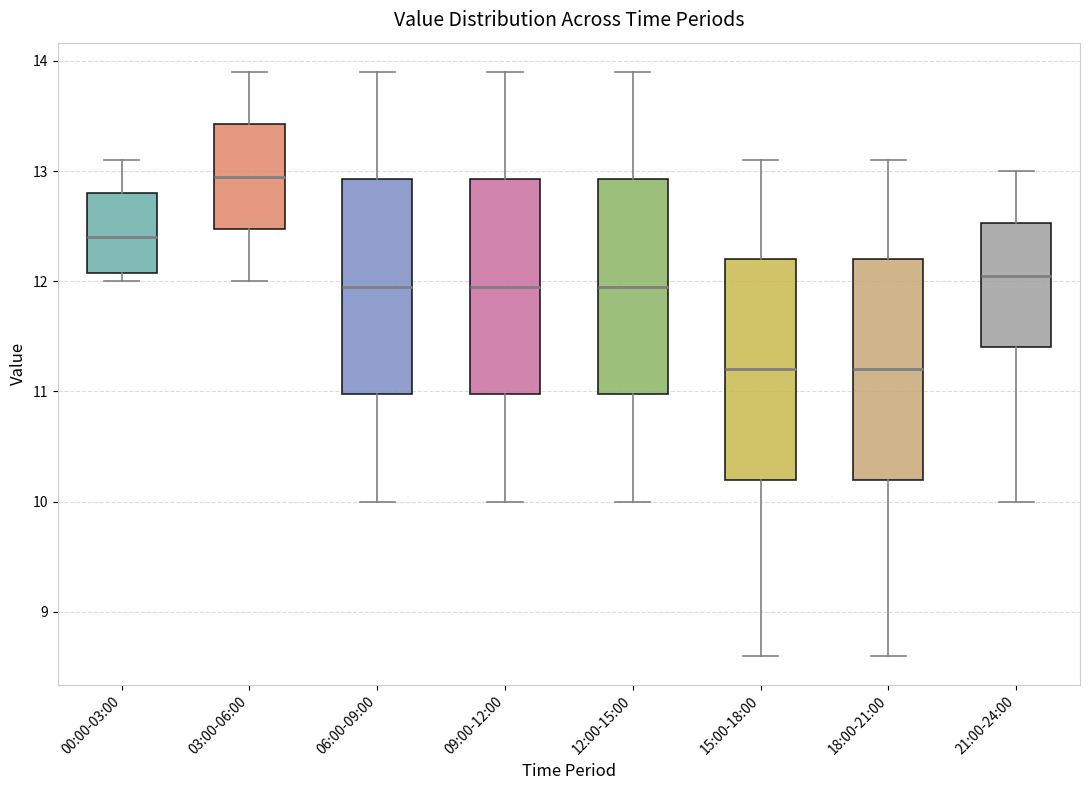

Reading left to right, transcribe this box plot: for each box, give where its median line is, the range the box spans, and where its two whiskers end, as read against the y-axis. The values are not printed on the chart, so give them approximately, as read against the axis.

00:00-03:00: median 12.4, box 12.1 to 12.8, whiskers 12.0 to 13.1
03:00-06:00: median 13.0, box 12.5 to 13.4, whiskers 12.0 to 13.9
06:00-09:00: median 12.0, box 11.0 to 12.9, whiskers 10.0 to 13.9
09:00-12:00: median 12.0, box 11.0 to 12.9, whiskers 10.0 to 13.9
12:00-15:00: median 12.0, box 11.0 to 12.9, whiskers 10.0 to 13.9
15:00-18:00: median 11.2, box 10.2 to 12.2, whiskers 8.6 to 13.1
18:00-21:00: median 11.2, box 10.2 to 12.2, whiskers 8.6 to 13.1
21:00-24:00: median 12.1, box 11.4 to 12.5, whiskers 10.0 to 13.0